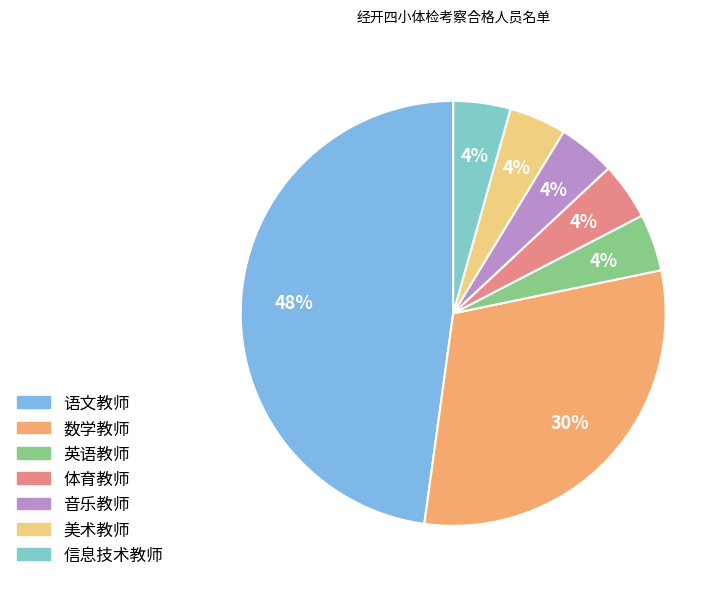

Does 美术教师 account for over 50% of the chart?

No